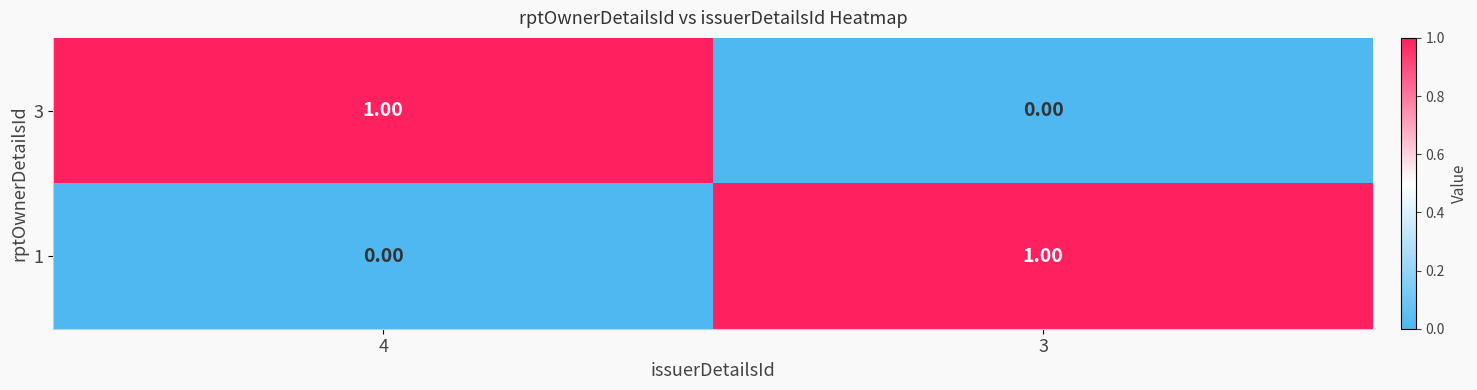

Rank the categories by 3 value from highest to lowest.

4, 3